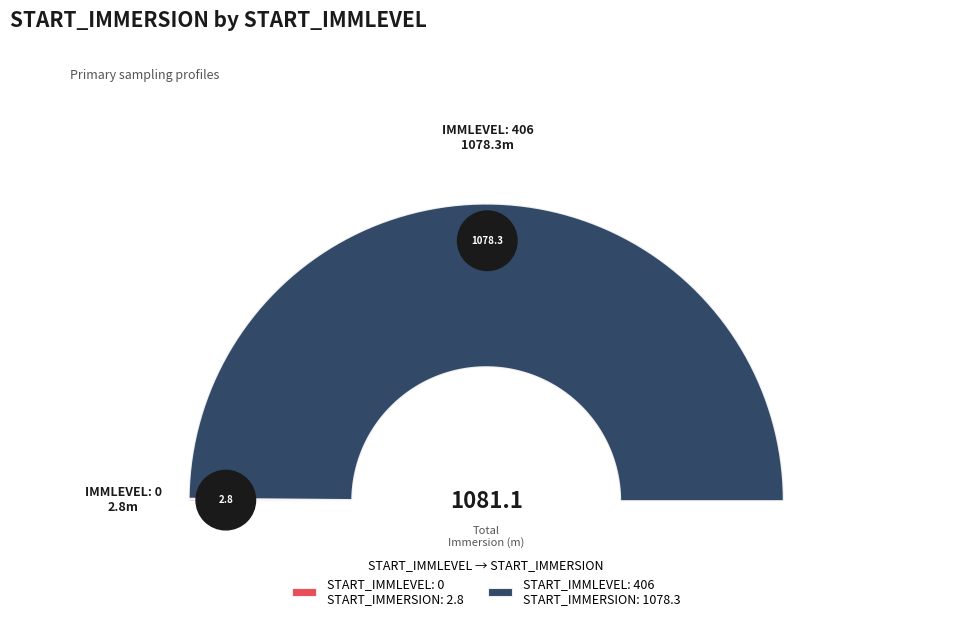

What is the ratio of the value at 406 to the value at 0?

385.1